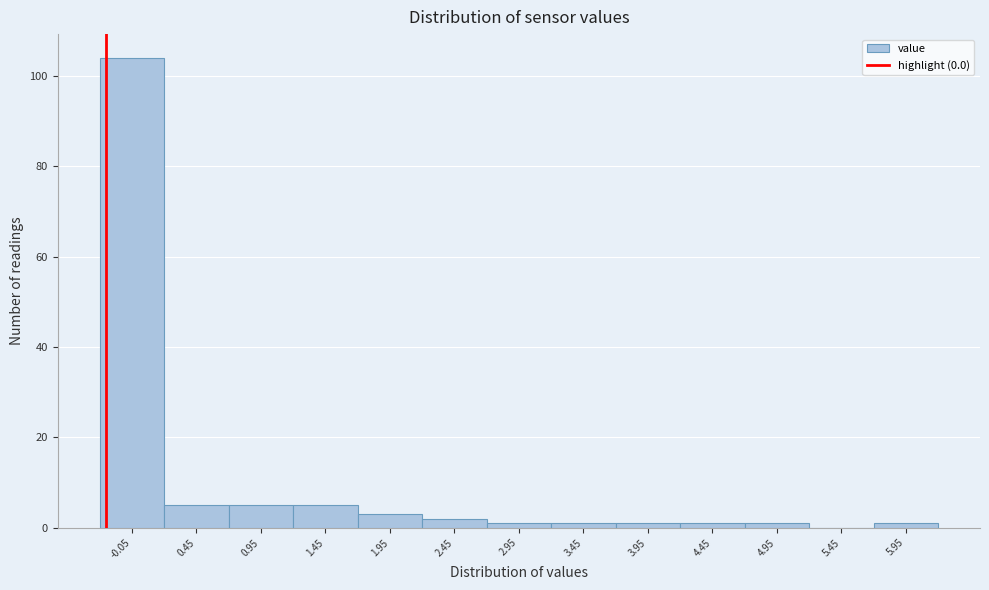

Reading right to left, extract all data points from this chart.

5.95=1	5.45=0	4.95=1	4.45=1	3.95=1	3.45=1	2.95=1	2.45=2	1.95=3	1.45=5	0.95=5	0.45=5	-0.05=104